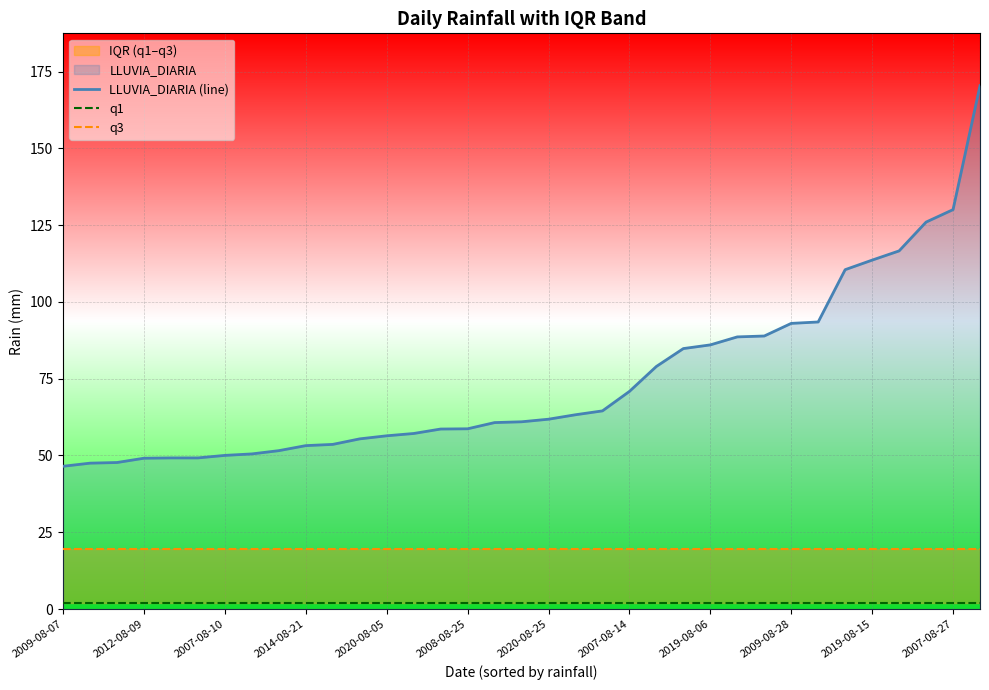

The value of LLUVIA_DIARIA (line) at 2020-08-25 is 61.8. True or false?

True